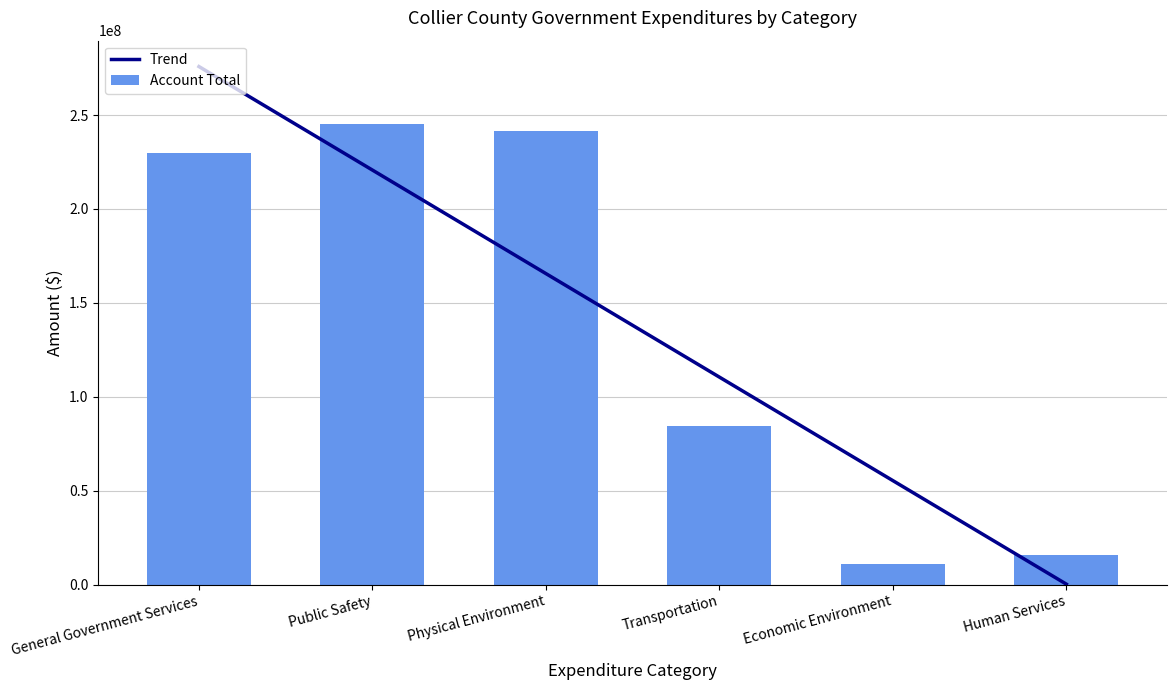

Where is the data nearest to the value 128153612?

Transportation